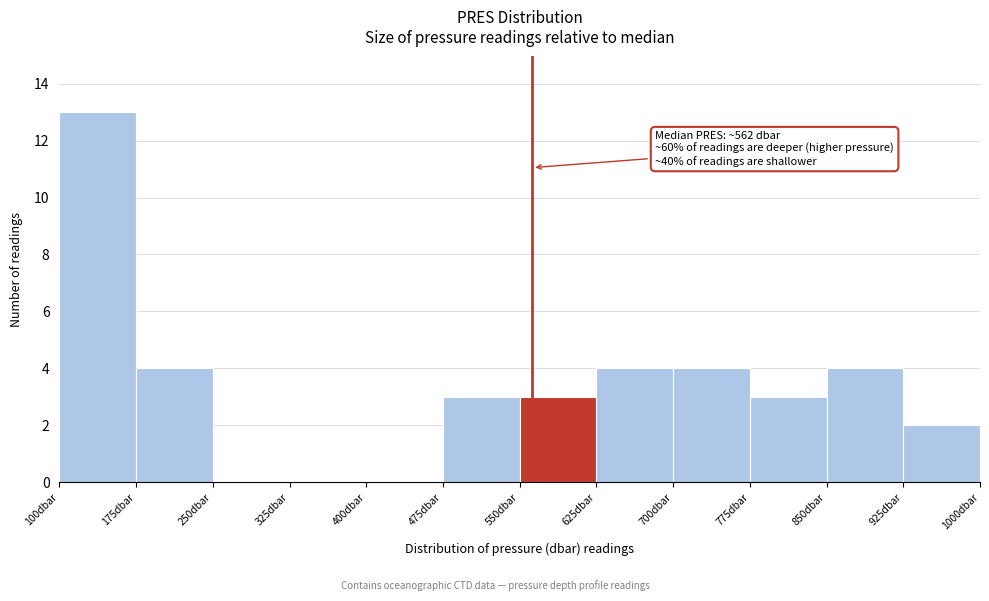

Over which range of the x-axis is the bar tallest?

100 to 175